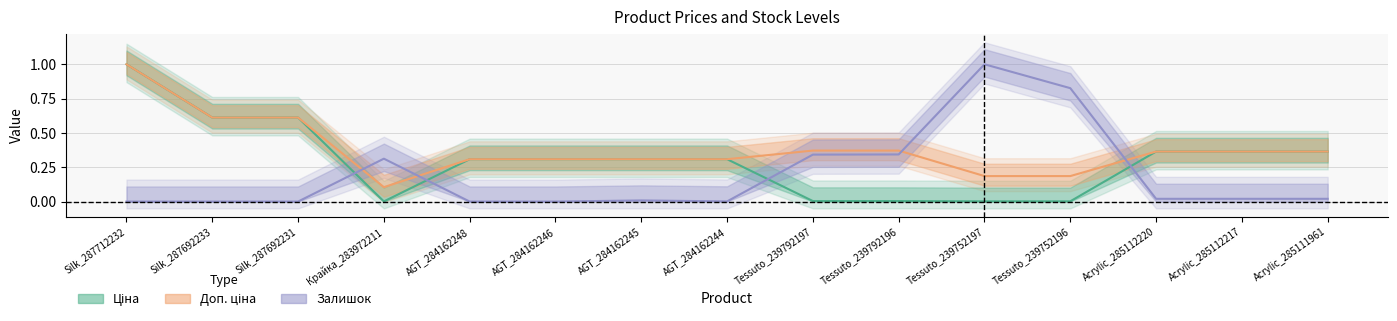

What is the average value of the Залишок series?

0.2